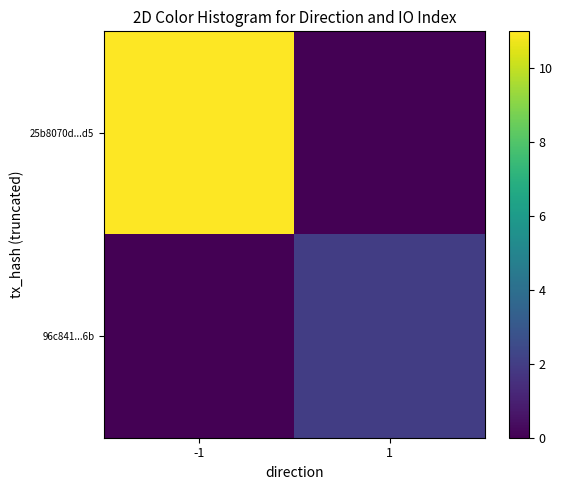

At how many categories does at least one series exceed 8?

1